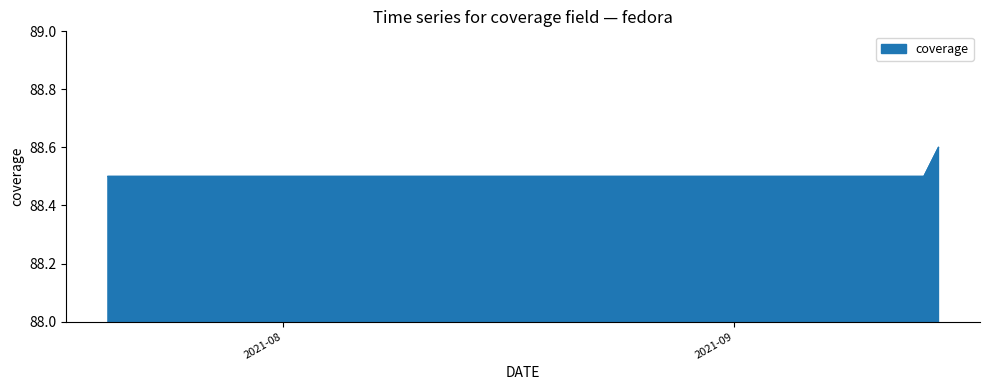

What is the minimum value shown in the chart?

88.5